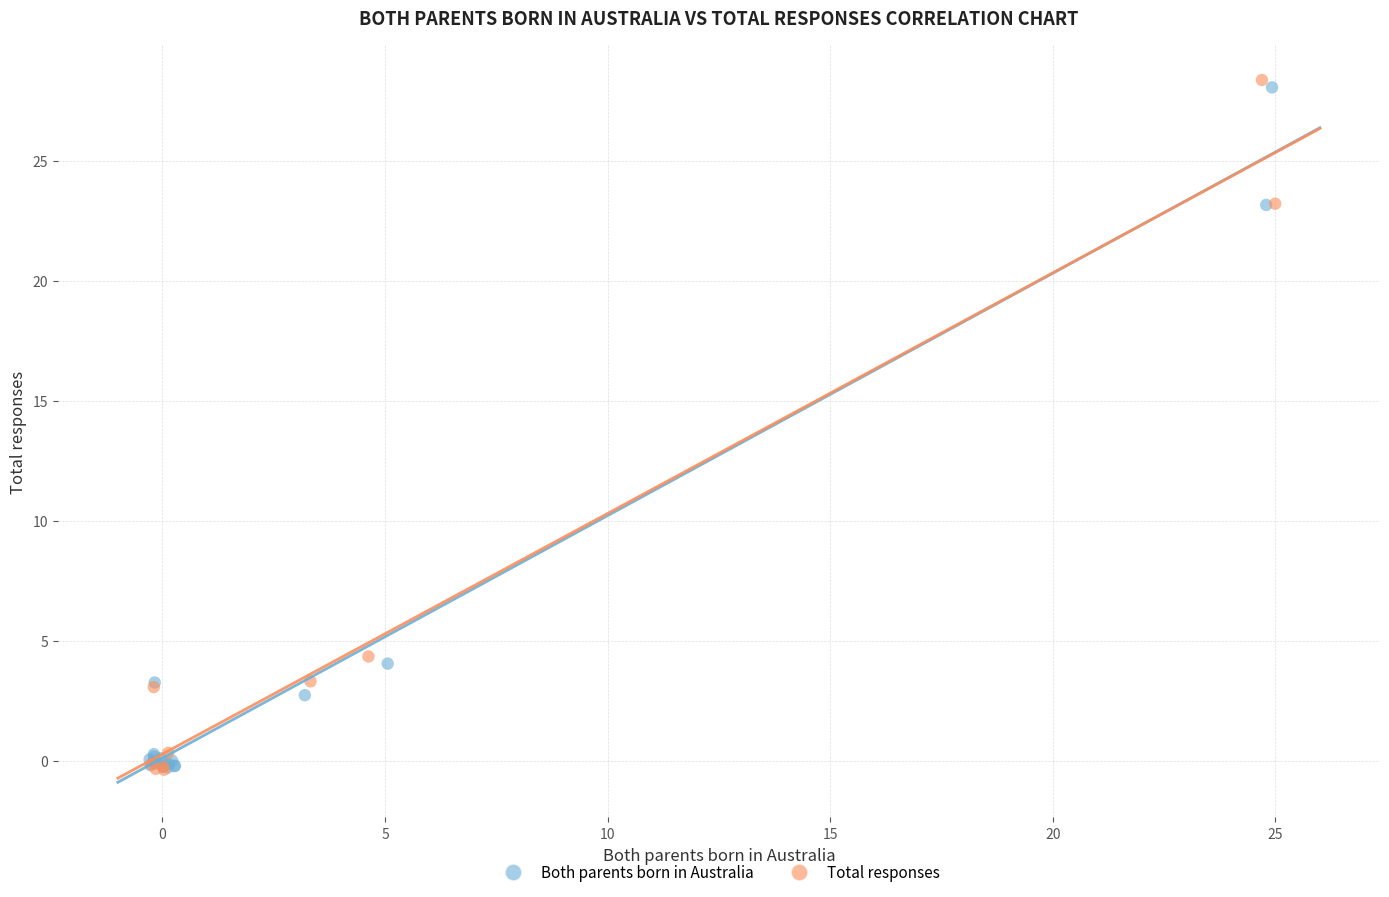

What are all the series names shown in the legend?

Both parents born in Australia, Total responses